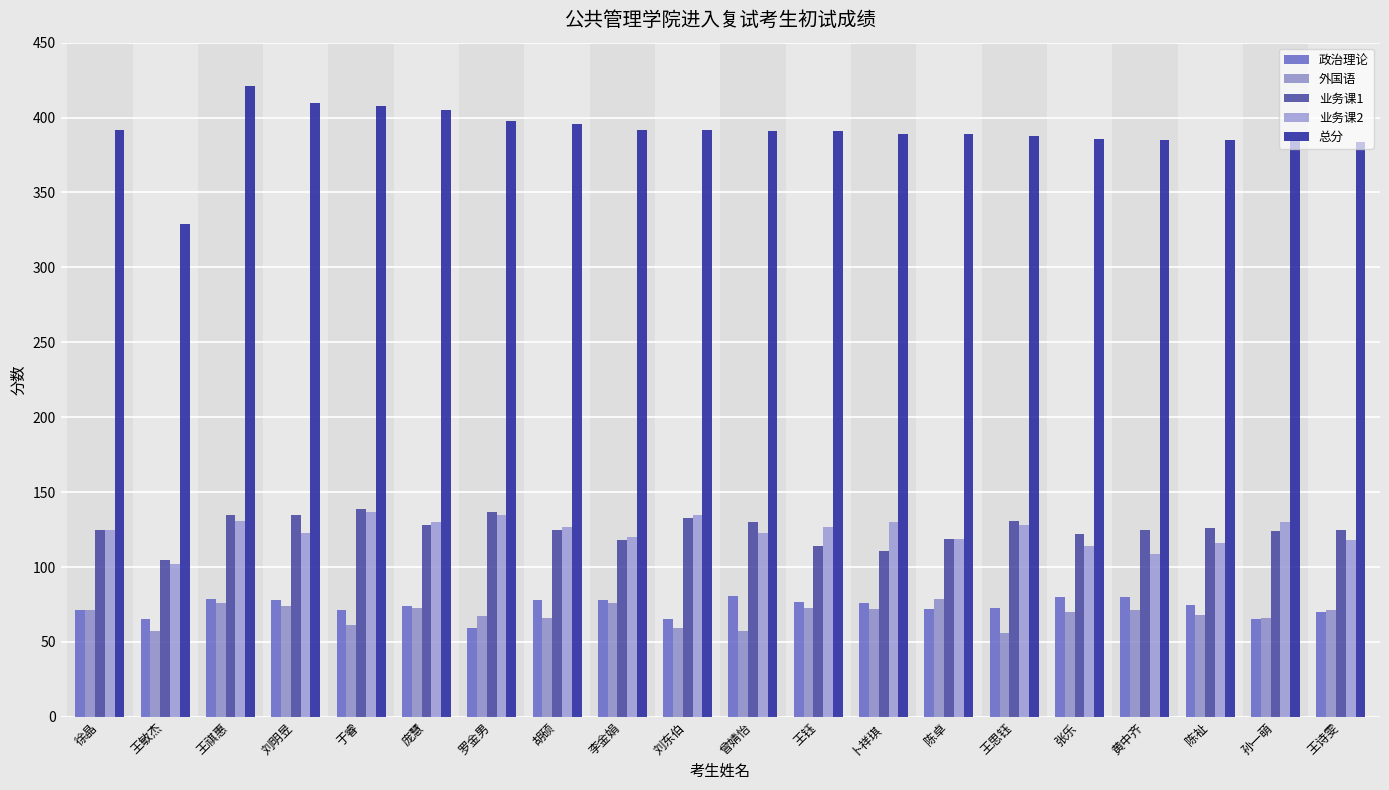

At which label does 总分 reach its peak?

王祺惠